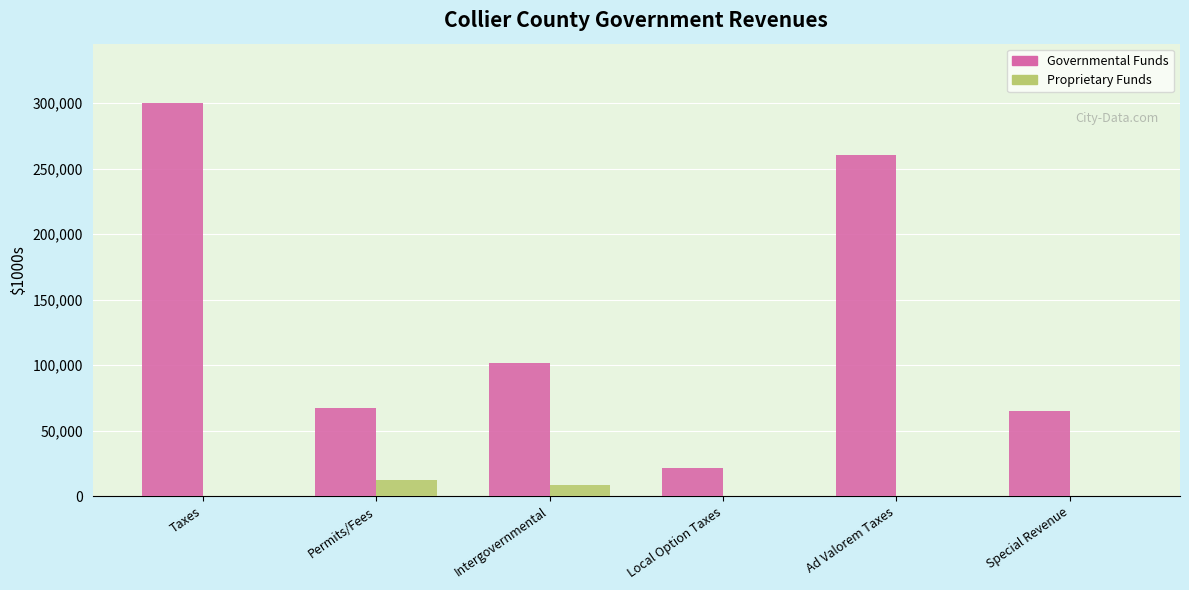

What is the sum of all Proprietary Funds values?

21128.5